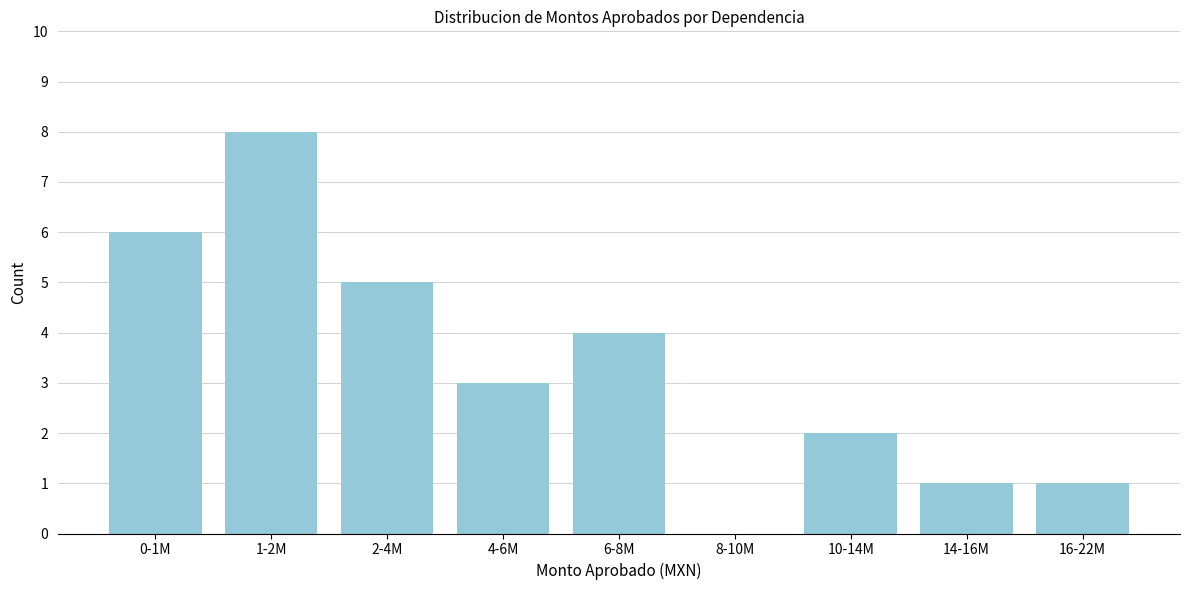

Reading left to right, what are all the values shown in this chart?

0-1M=6	1-2M=8	2-4M=5	4-6M=3	6-8M=4	8-10M=0	10-14M=2	14-16M=1	16-22M=1